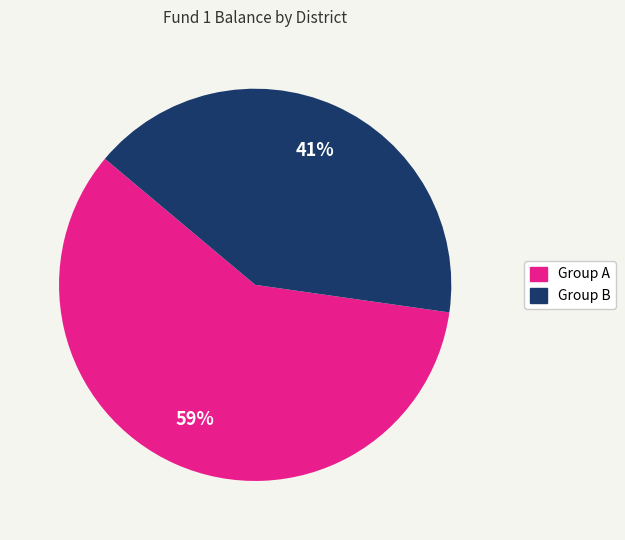

Combined, do Group A and Group B account for over 50%?

Yes